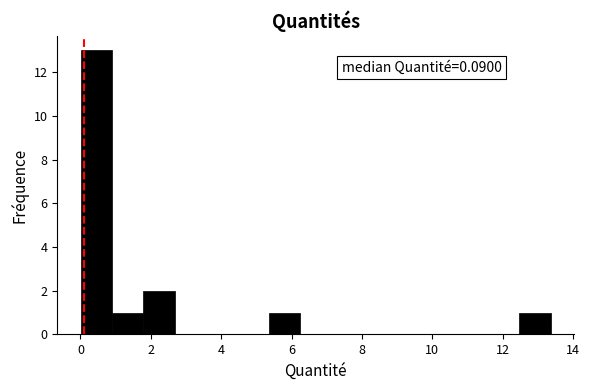

Over which range of the x-axis is the bar tallest?

0.0 to 1.0